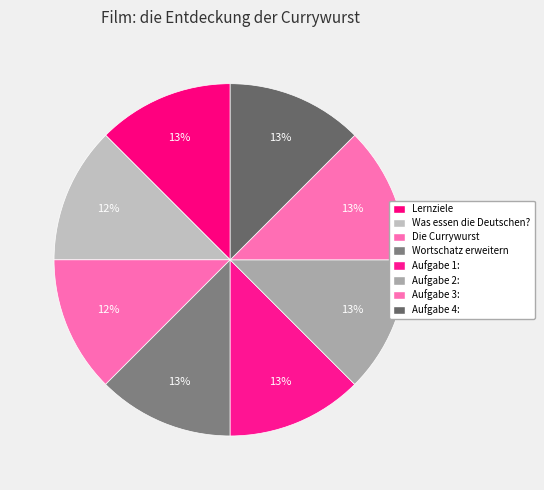

Which slice is the largest?

Aufgabe 4: